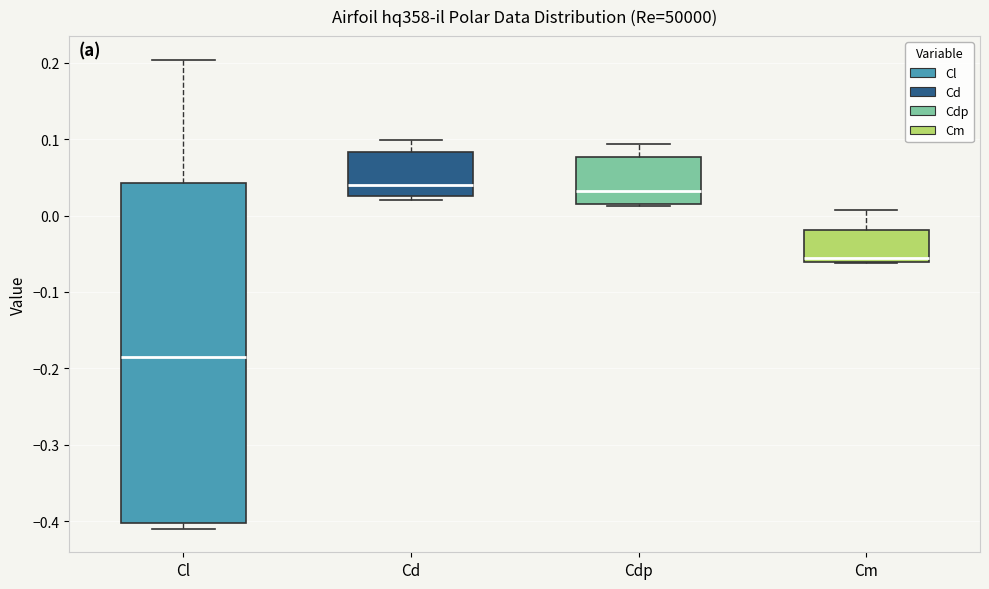

Where does the median line of the box for Cdp sit on the y-axis? The values are not printed on the chart, so give them approximately, as read against the axis.

0.03